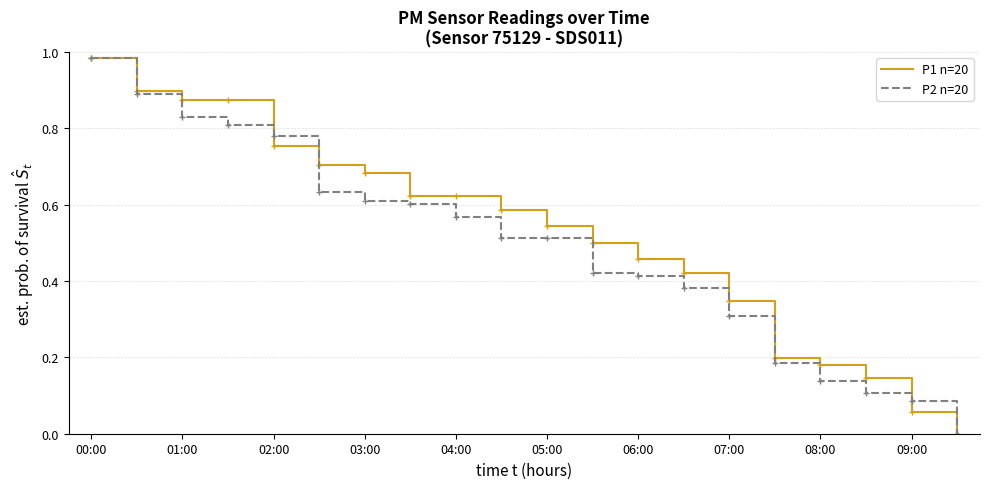

List the series in order of their overall mean, lowest first.

P2 n=20, P1 n=20